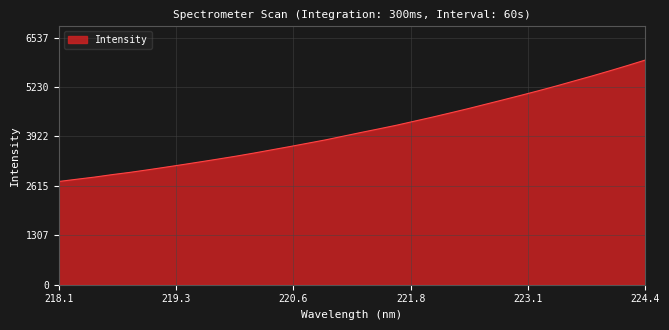

What is the difference between the maximum and minimum values?

3212.5